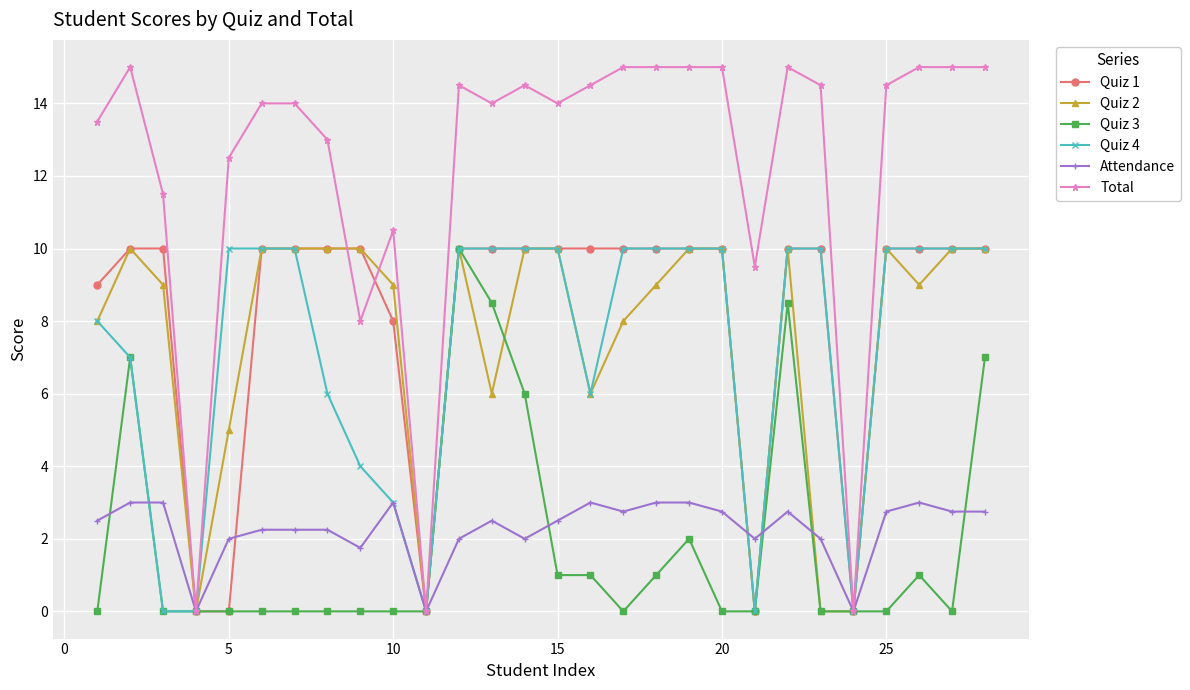

What is the value of the Total point at the 18th from the left?

15.0